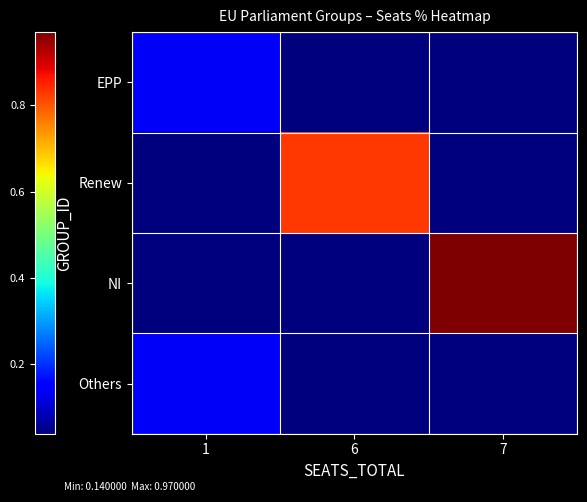

What is the total value across all series at 7?

1.0